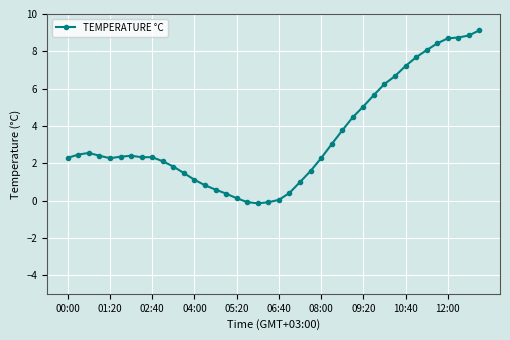

True or false: there are more than 0 points higher than both neighbors.

True